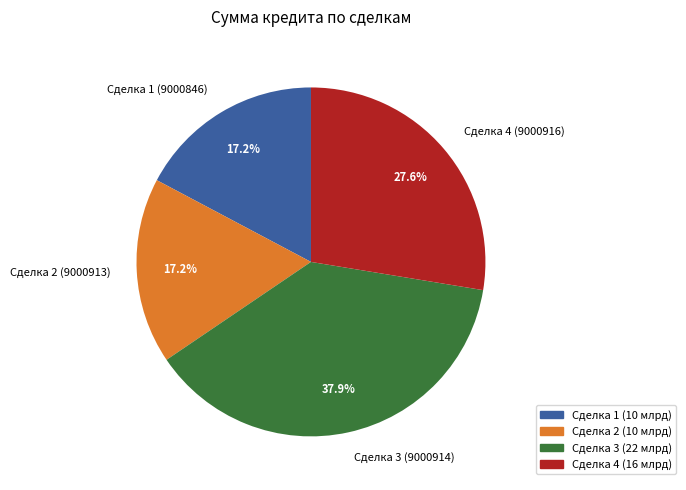

What is the ratio of the value at Сделка 3 (9000914) to the value at Сделка 2 (9000913)?

2.2